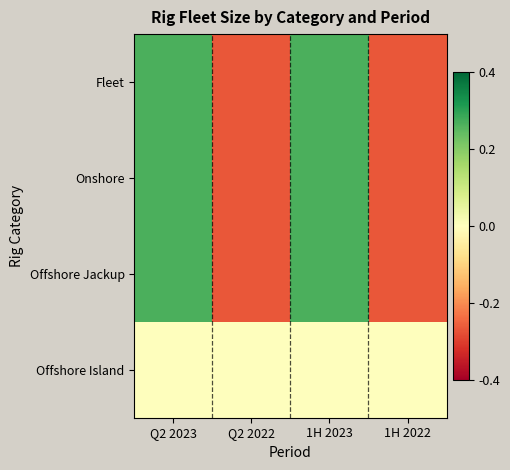

Reading left to right, transcribe all the data shown in this chart.

Fleet: Q2 2023=1	Q2 2022=-1	1H 2023=1	1H 2022=-1
Onshore: Q2 2023=1	Q2 2022=-1	1H 2023=1	1H 2022=-1
Offshore Jackup: Q2 2023=1	Q2 2022=-1	1H 2023=1	1H 2022=-1
Offshore Island: Q2 2023=0	Q2 2022=0	1H 2023=0	1H 2022=0